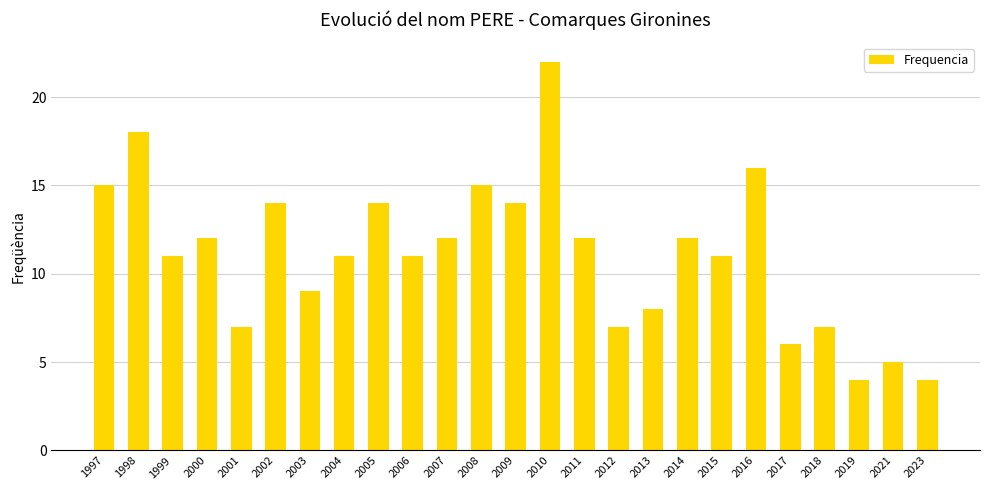

What is the maximum value shown in the chart?

22